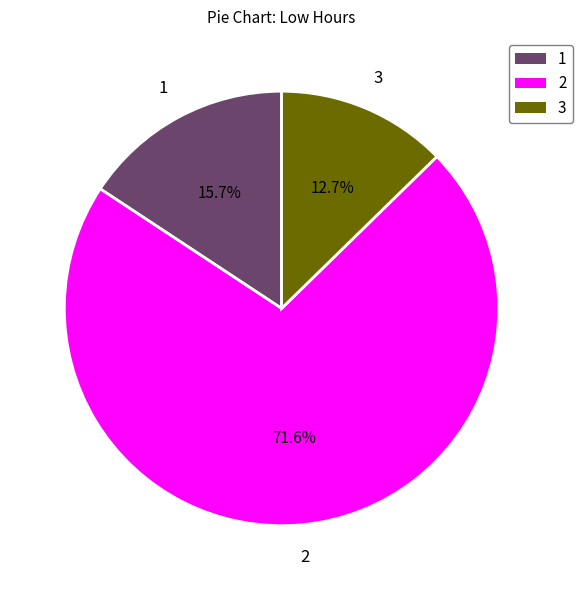

Does any single category account for the majority?

Yes